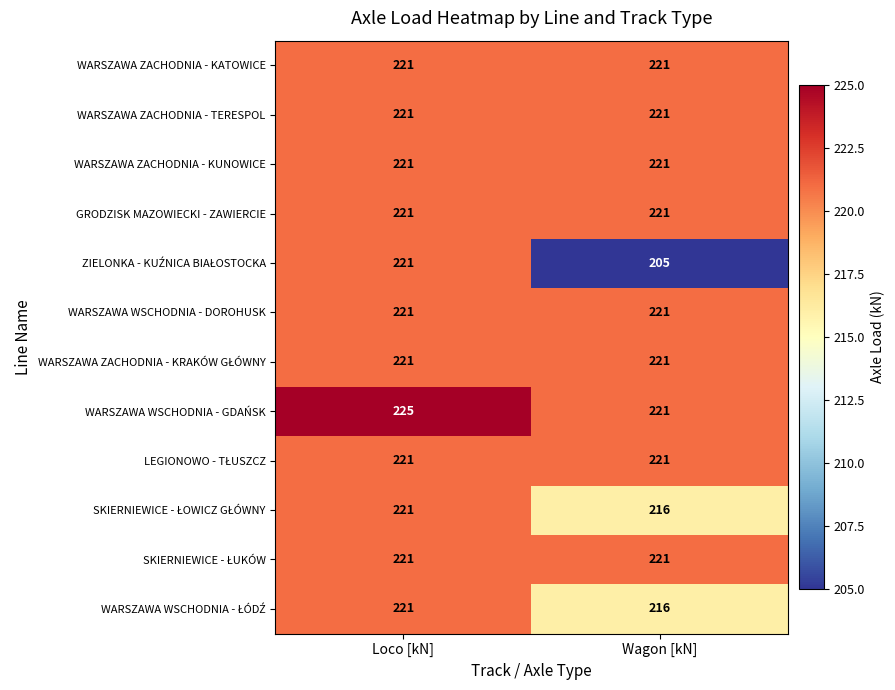

At which category does the chart reach its minimum across all series?

Wagon [kN]